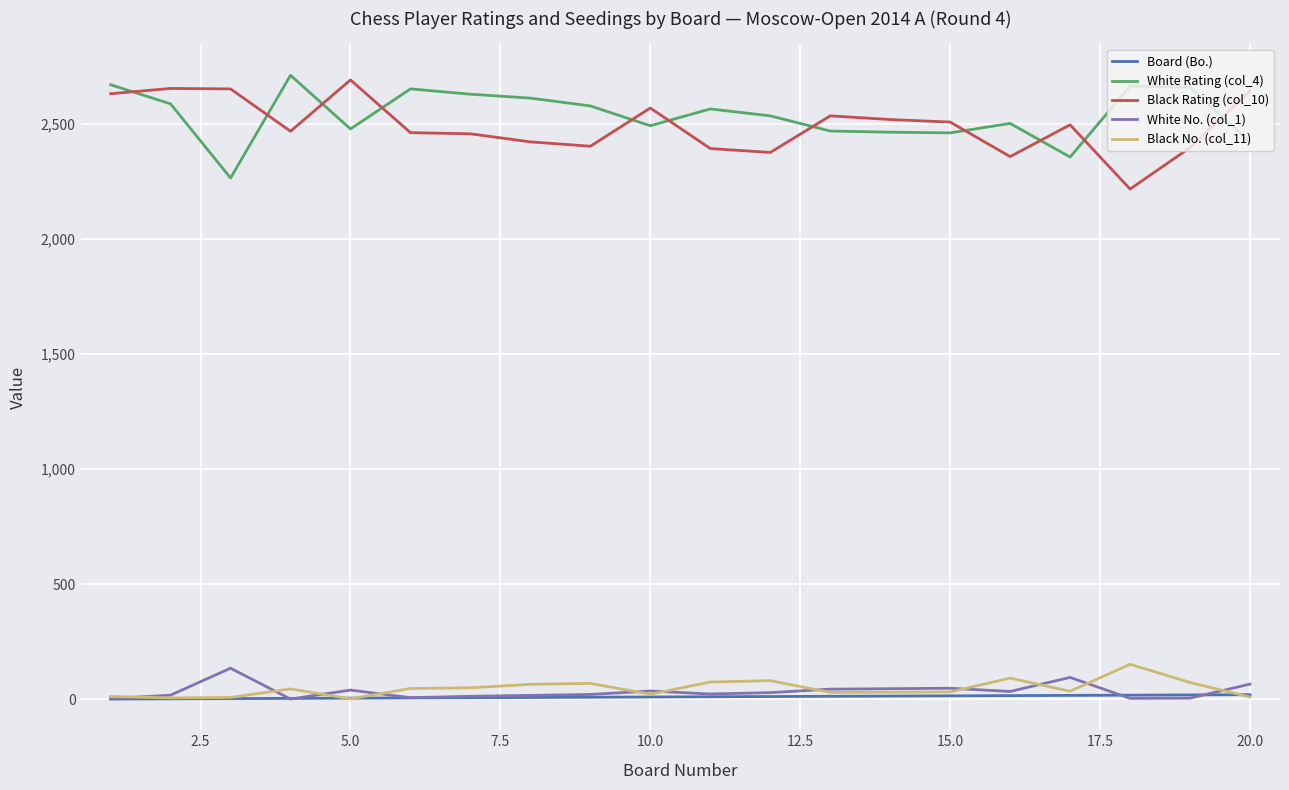

What is the difference between the maximum and minimum values in the Black Rating (col_10) series?

474